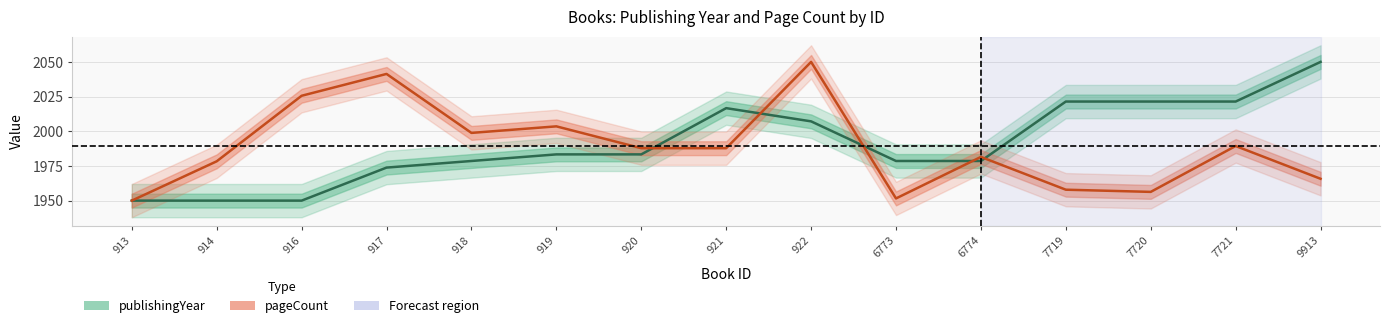

Reading left to right, transcribe all the data shown in this chart.

publishingYear: 1950.0	1950.0	1950.0	1973.8	1978.6	1983.3	1983.3	2016.7	2007.1	1978.6	1978.6	2021.4	2021.4	2021.4	2050.0
pageCount: 1950.0	1978.3	2025.6	2041.3	1998.8	2003.5	1987.8	1987.8	2050.0	1951.6	1981.5	1957.9	1956.3	1989.4	1965.7